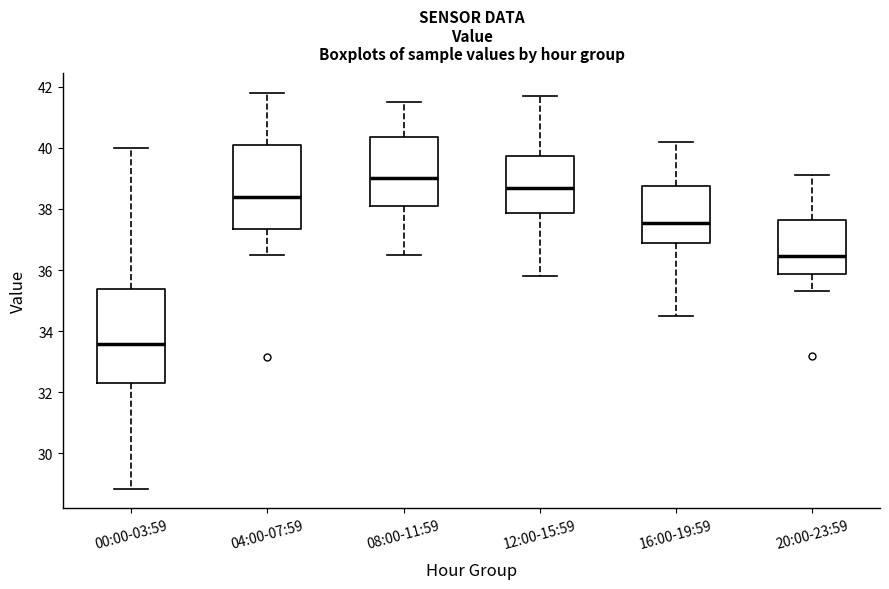

Reading left to right, read every box against the y-axis: the position of its median line, the range the box covers, and the ends of its whiskers. The values are not printed on the chart, so give them approximately, as read against the axis.

00:00-03:59: median 33.6, box 32.2 to 35.4, whiskers 28.8 to 40.0
04:00-07:59: median 38.4, box 37.4 to 40.2, whiskers 36.6 to 41.8
08:00-11:59: median 39.0, box 38.2 to 40.4, whiskers 36.6 to 41.6
12:00-15:59: median 38.8, box 37.8 to 39.8, whiskers 35.8 to 41.8
16:00-19:59: median 37.6, box 36.8 to 38.8, whiskers 34.6 to 40.2
20:00-23:59: median 36.4, box 35.8 to 37.6, whiskers 35.4 to 39.2